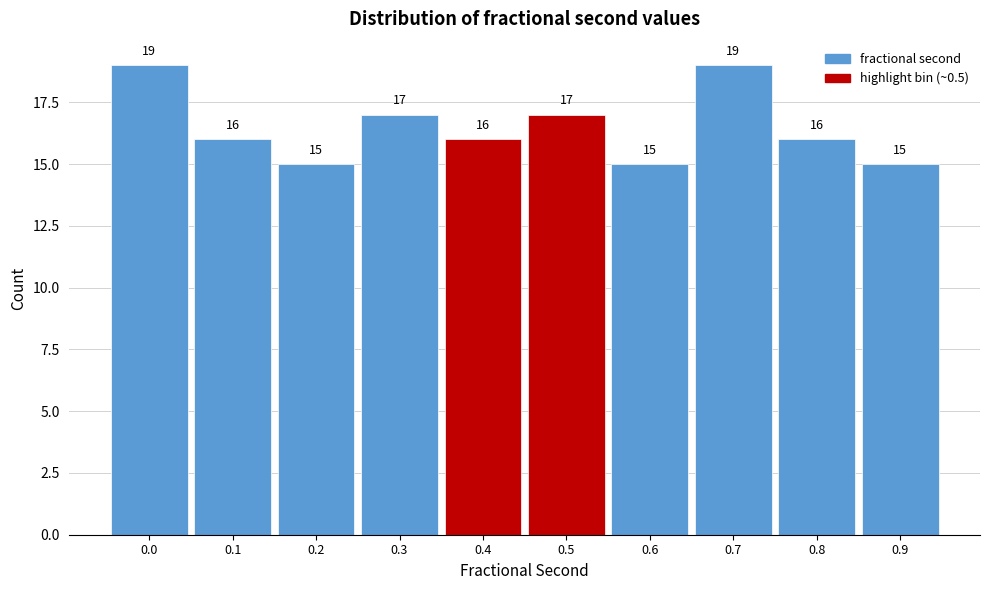

Reading right to left, extract all data points from this chart.

0.9=15	0.8=16	0.7=19	0.6=15	0.5=17	0.4=16	0.3=17	0.2=15	0.1=16	0.0=19